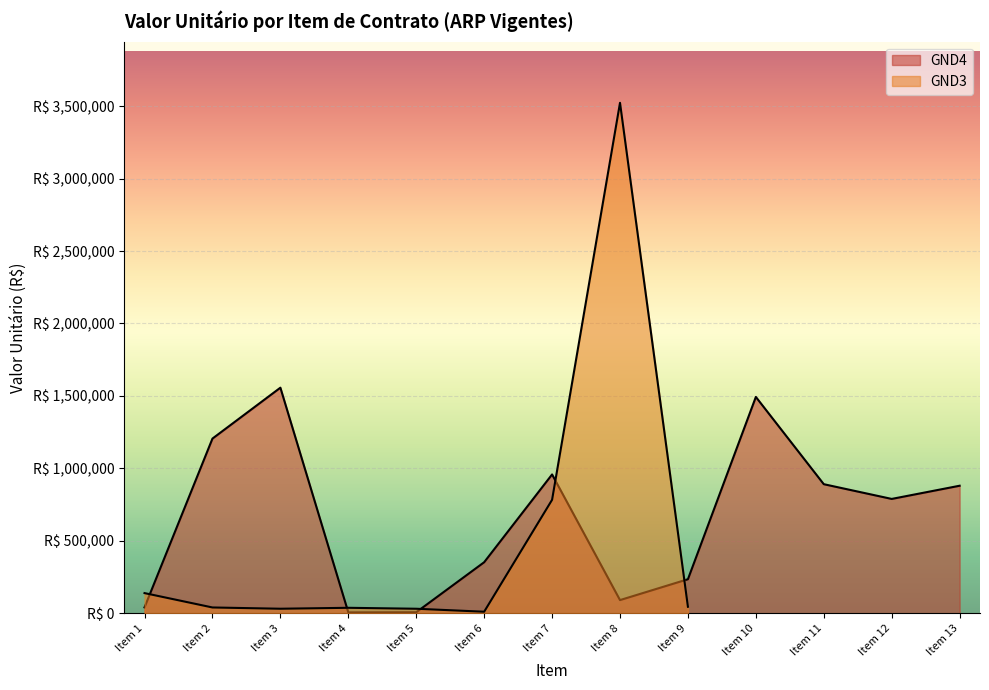

How many points are lower than both their immediate neighbors (excluding endpoints)?

3